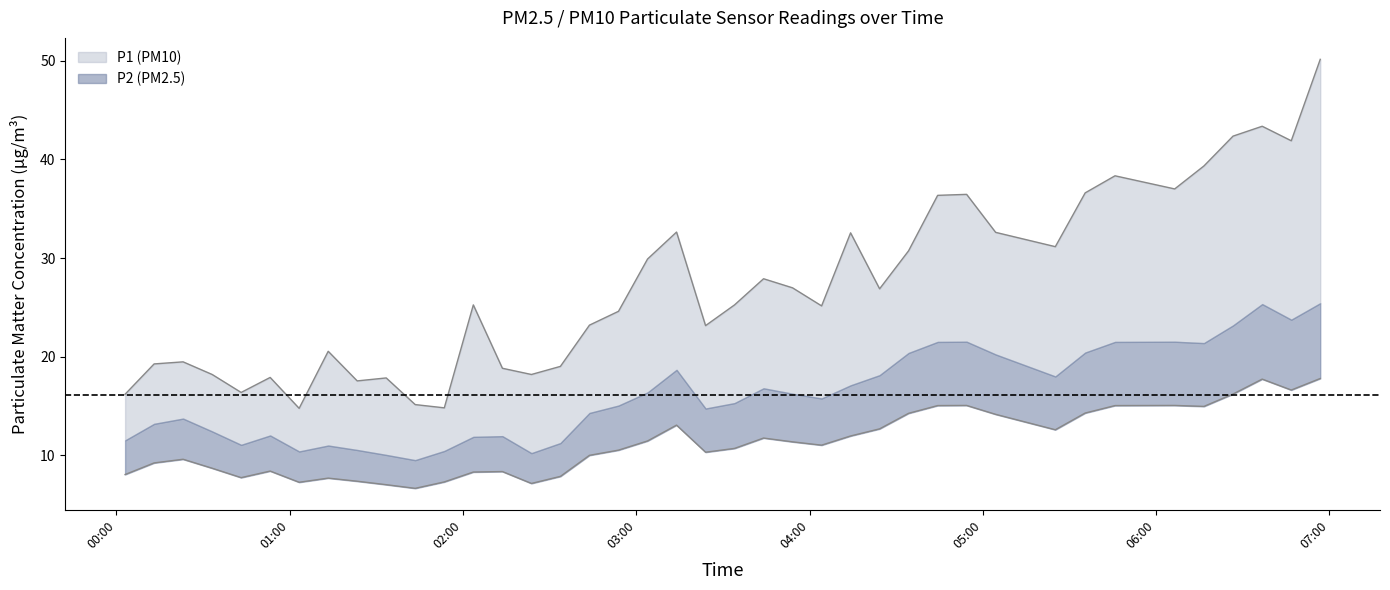

True or false: P1 and P2 intersect in this chart.

False